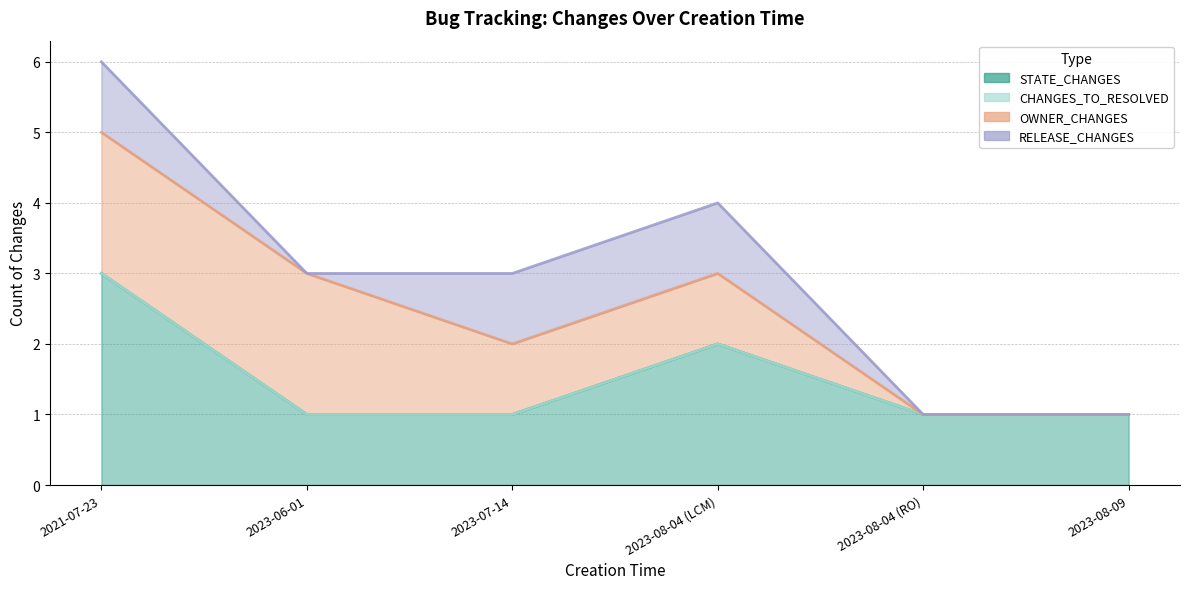

True or false: STATE_CHANGES and CHANGES_TO_RESOLVED cross at least once.

False